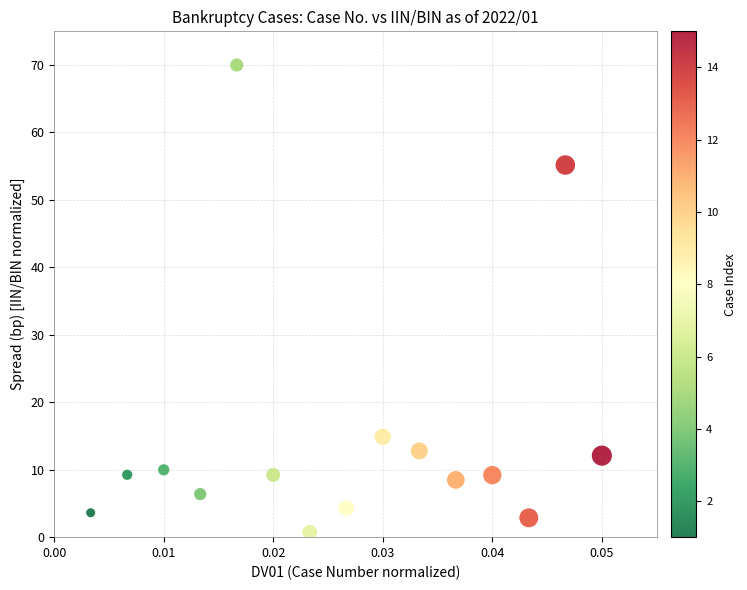

What is the range of Y values (max minus min)?

69.3